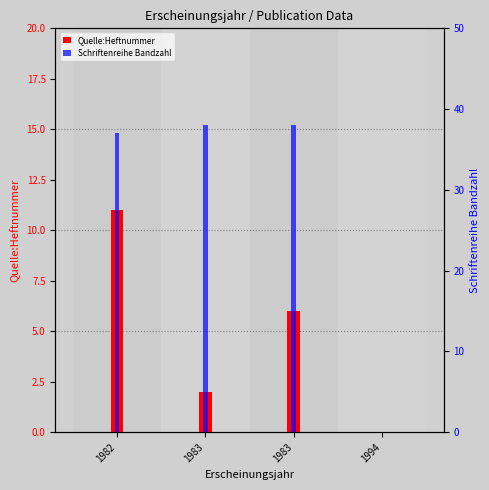

What is the total value across all series at 1983?

40